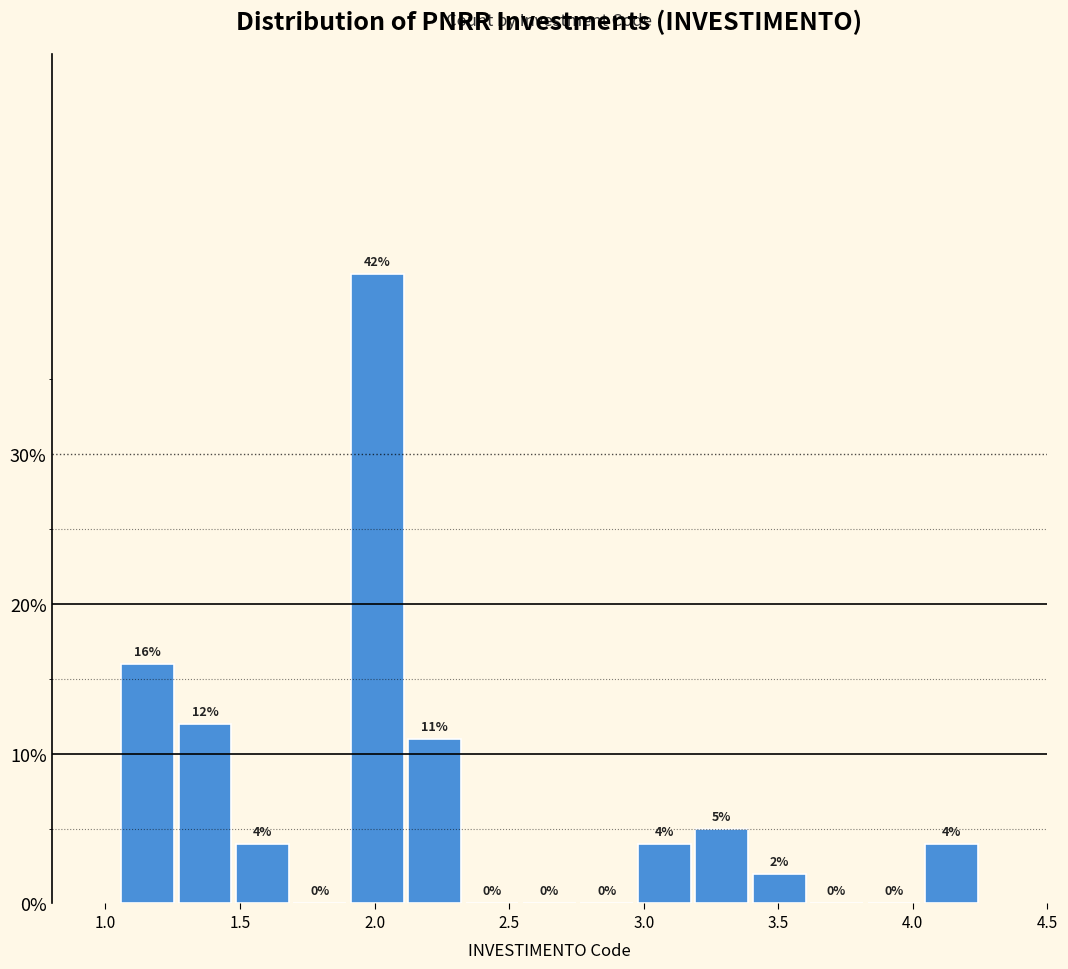

Reading left to right, list every bar in this chart as the range it spans on the x-axis followed by its height. The bar edges are not printed on the chart, so give them approximately, as read against the axis.

1.05 to 1.25: 16
1.25 to 1.50: 12
1.50 to 1.70: 4
1.70 to 1.90: 0
1.90 to 2.10: 42
2.10 to 2.35: 11
2.35 to 2.55: 0
2.55 to 2.75: 0
2.75 to 2.95: 0
2.95 to 3.20: 4
3.20 to 3.40: 5
3.40 to 3.60: 2
3.60 to 3.80: 0
3.80 to 4.05: 0
4.05 to 4.25: 4